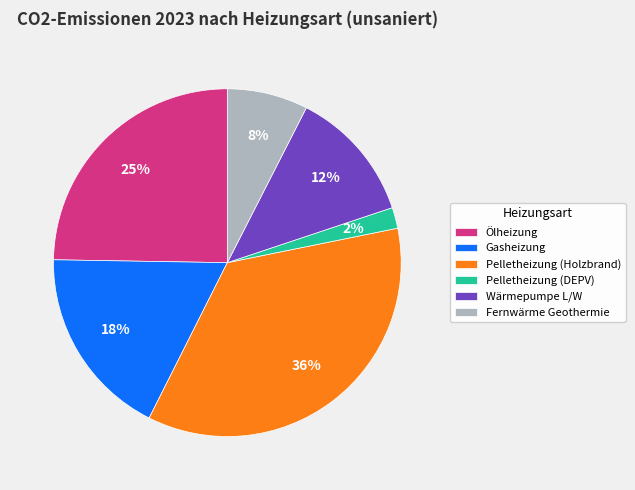

Which slice is the largest?

Pelletheizung (Holzbrand)